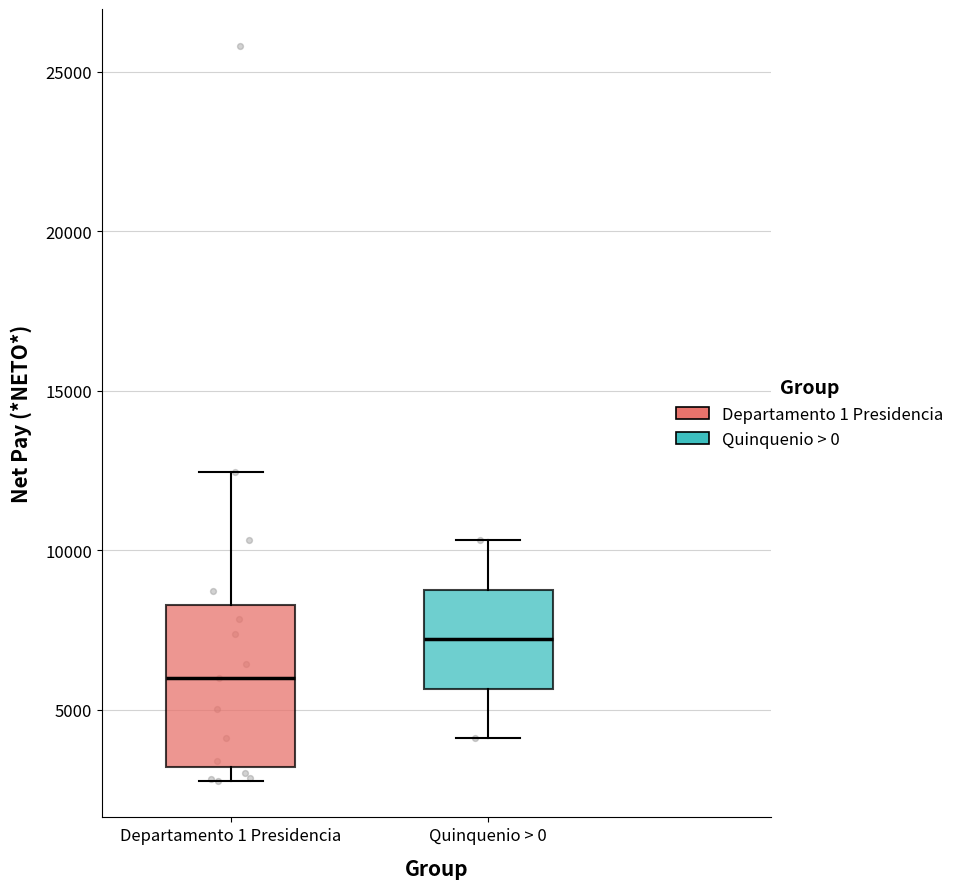

Where does the upper whisker of the box for Quinquenio > 0 end on the y-axis? The values are not printed on the chart, so give them approximately, as read against the axis.

10500